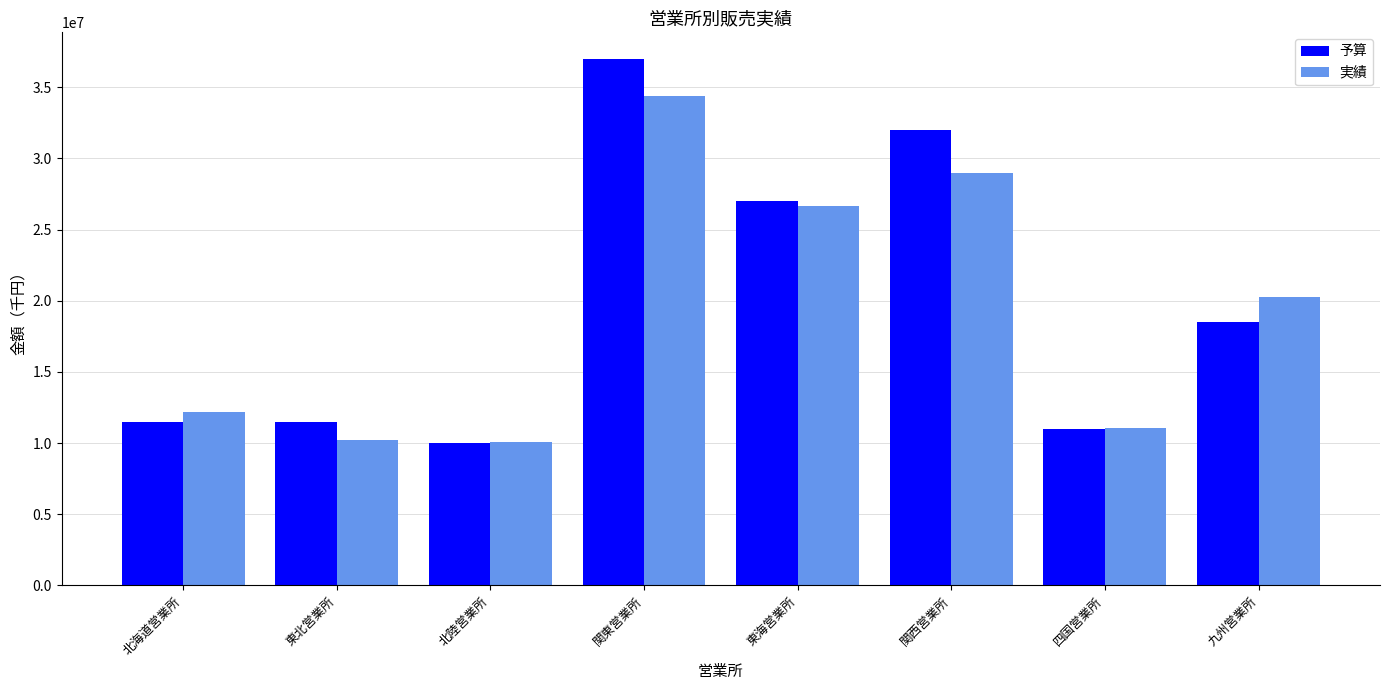

Between 関東営業所 and 九州営業所, which series saw the biggest shift?

予算